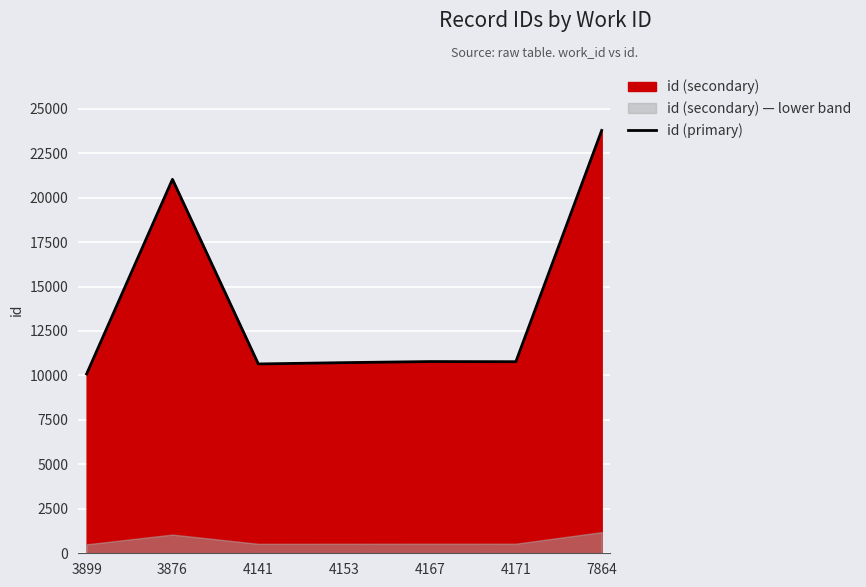

What is the smallest value displayed?

10084